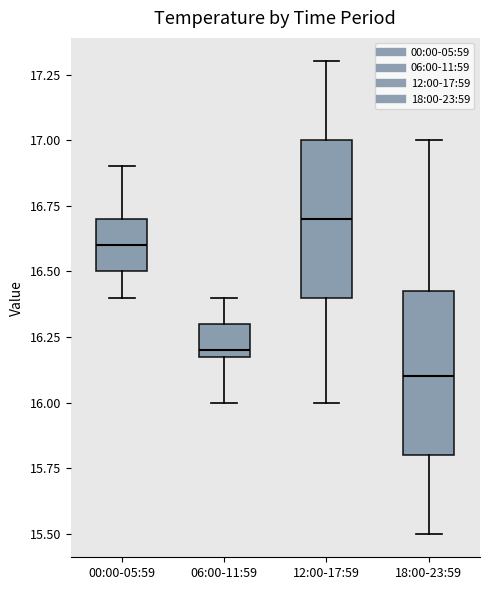

Which box has the lowest median line?

18:00-23:59